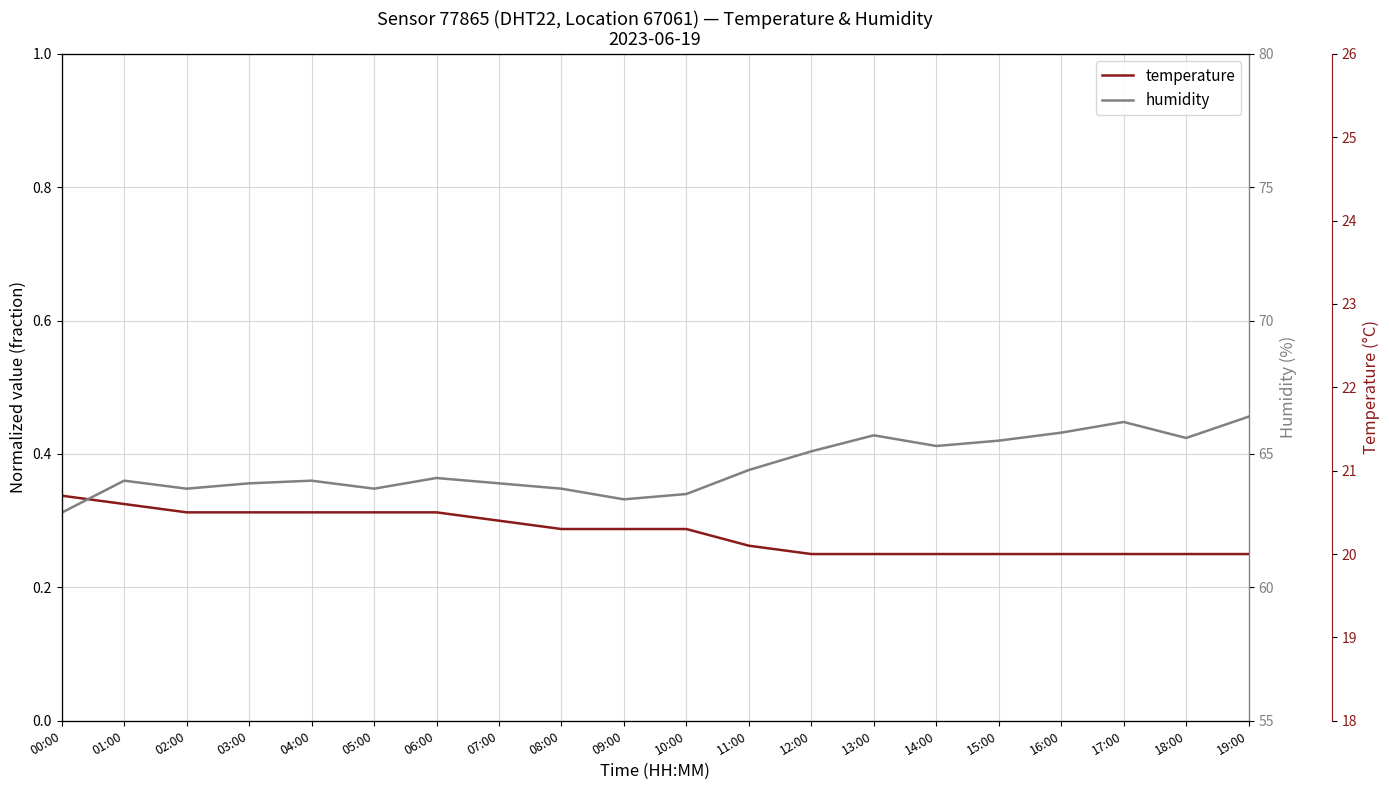

Reading left to right, extract all data points from this chart.

temperature: 0.3	0.3	0.3	0.3	0.3	0.3	0.3	0.3	0.3	0.3	0.3	0.3	0.2	0.2	0.2	0.2	0.2	0.2	0.2	0.2
humidity: 0.3	0.4	0.3	0.4	0.4	0.3	0.4	0.4	0.3	0.3	0.3	0.4	0.4	0.4	0.4	0.4	0.4	0.4	0.4	0.5